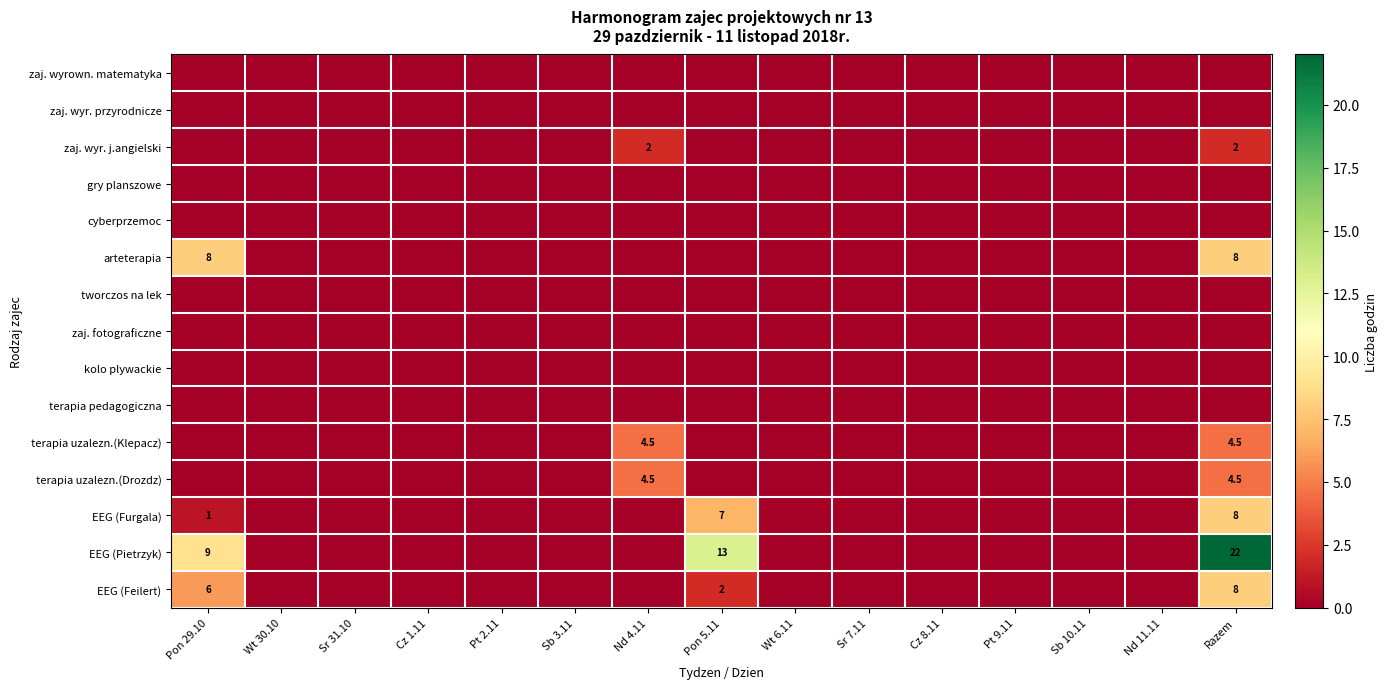

True or false: cyberprzemoc has a value of 0.0 at Sr 7.11.

True